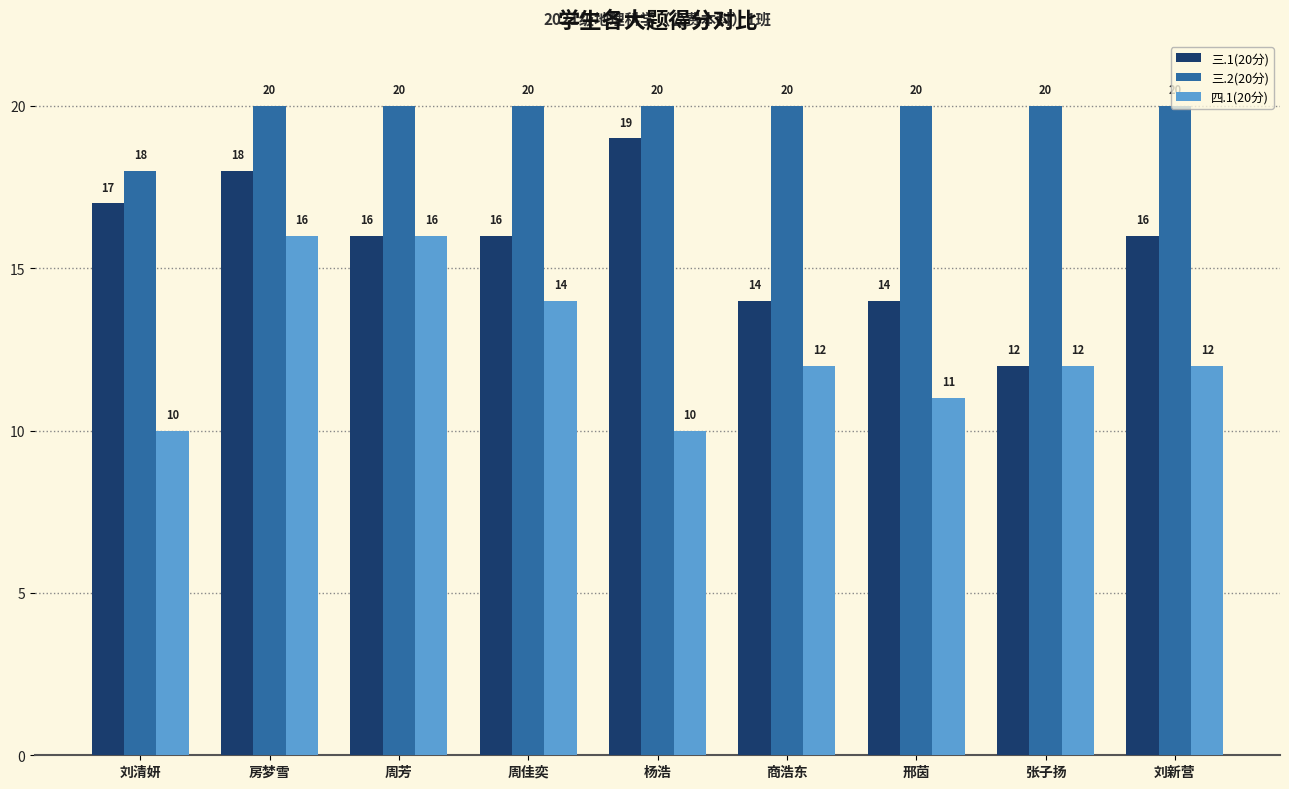

Which series has the largest total across all categories?

三.2(20分)